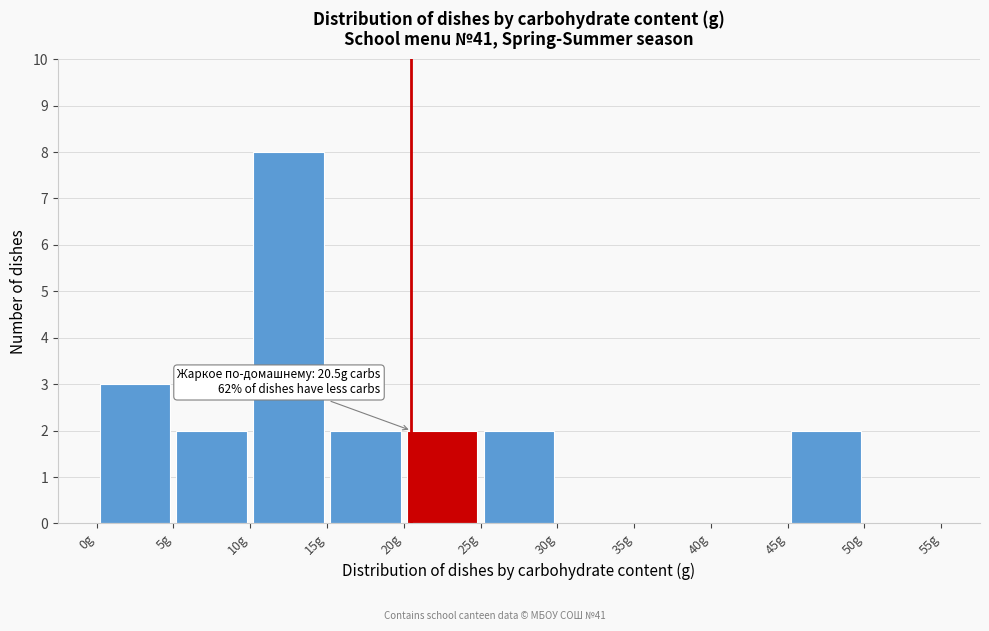

Over which range of the x-axis is the bar tallest?

10 to 15